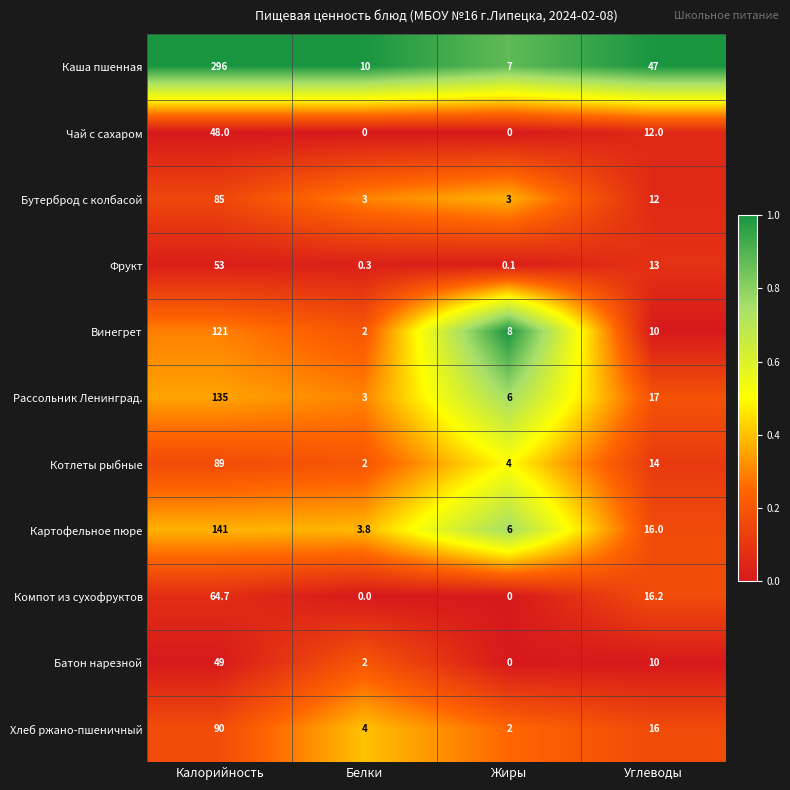

What is the difference between the Батон нарезной values at Углеводы and Калорийность?

39.0